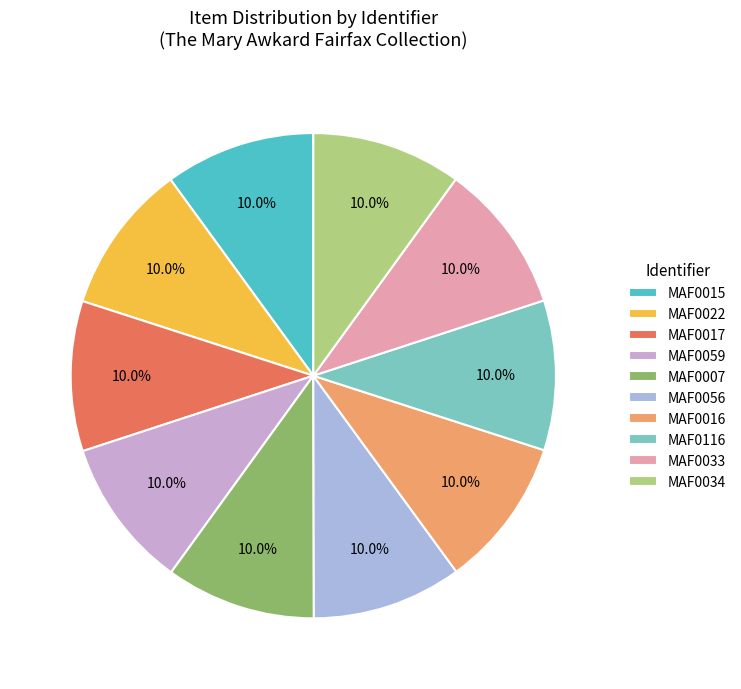

True or false: MAF0017 accounts for 3% of the total.

False